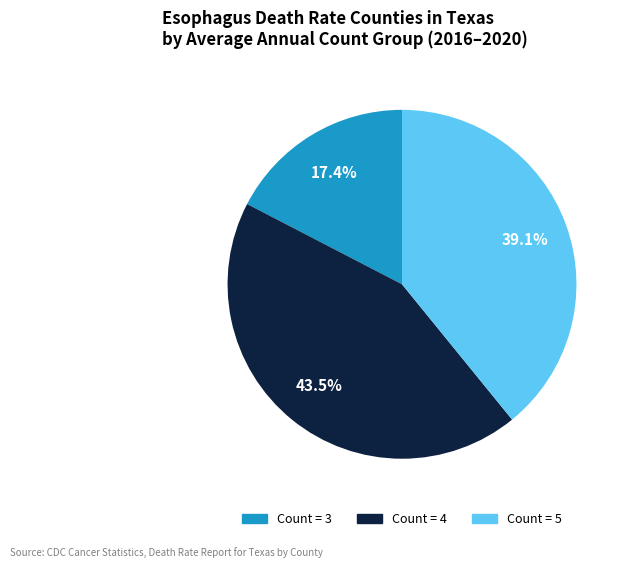

Is there a majority slice in this chart?

No